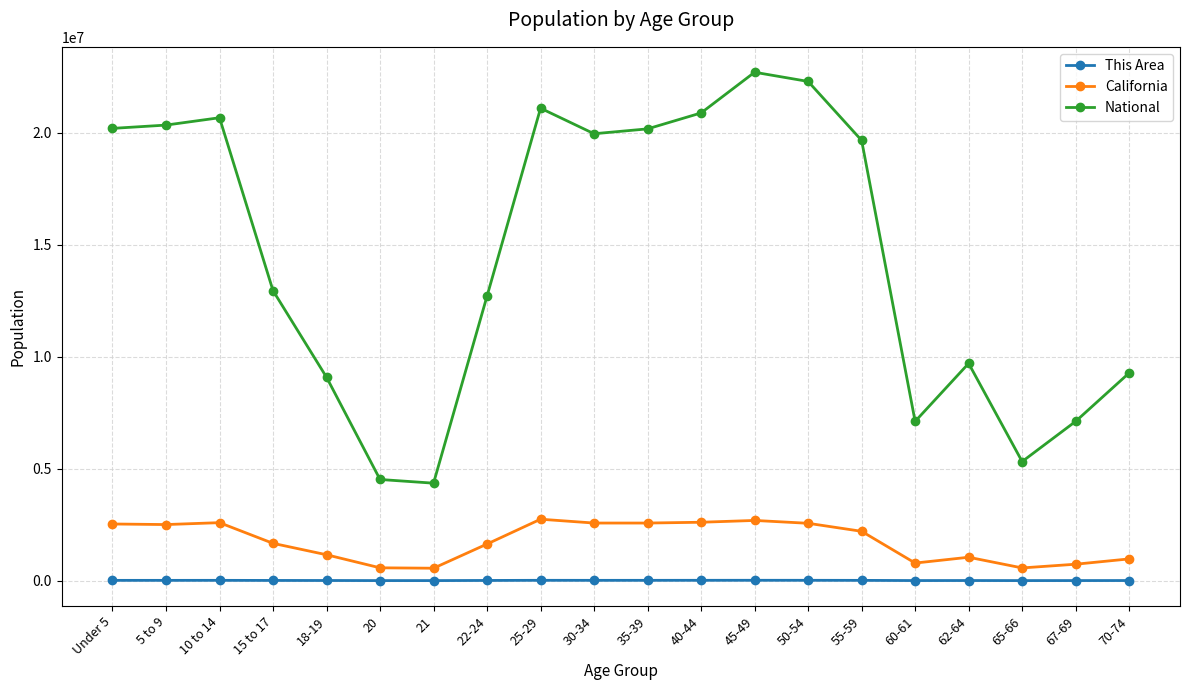

In California, how many points are lower than both neighbors (excluding endpoints)?

5